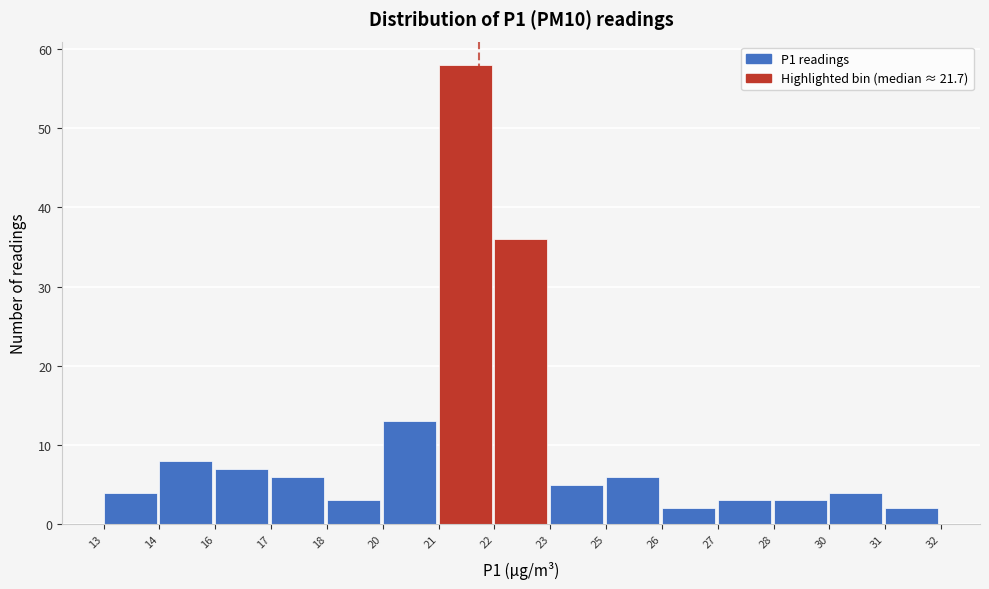

Reading left to right, what are all the values shown in this chart?

13=4	14=8	16=7	17=6	18=3	20=13	21=58	22=36	23=5	25=6	26=2	27=3	28=3	30=4	31=2